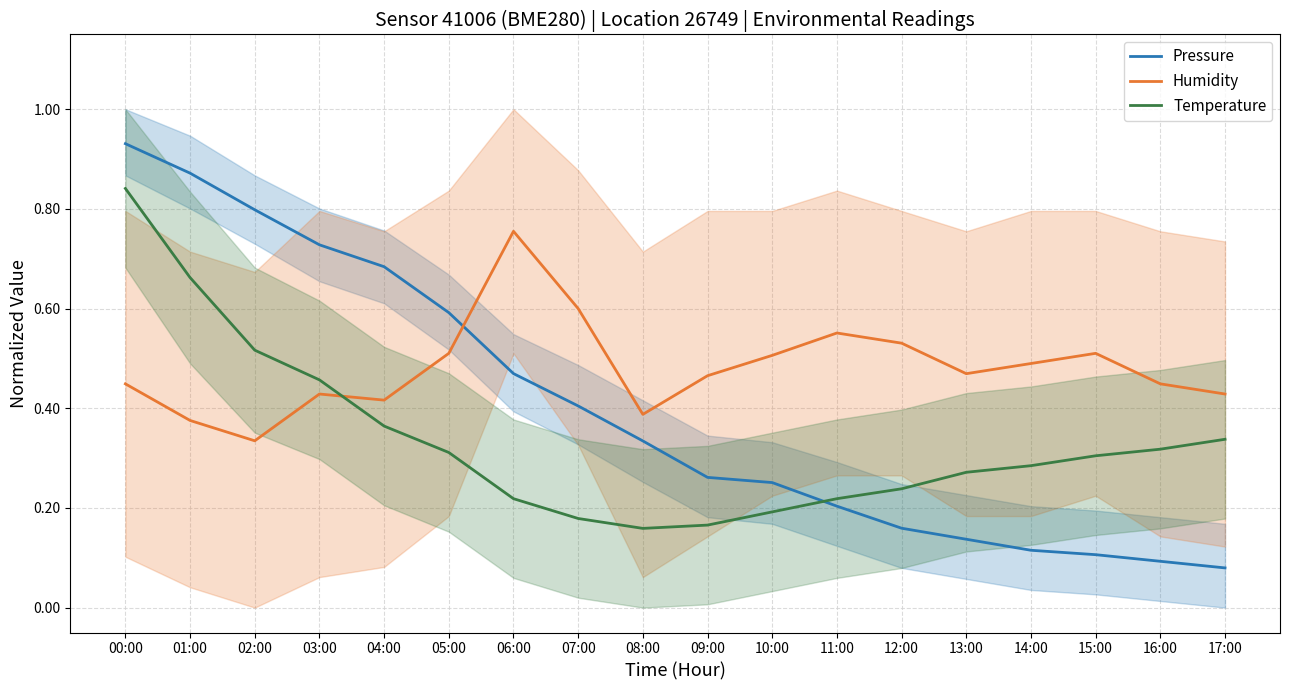

Which series ends up on top after the final intersection of Pressure and Temperature?

Temperature